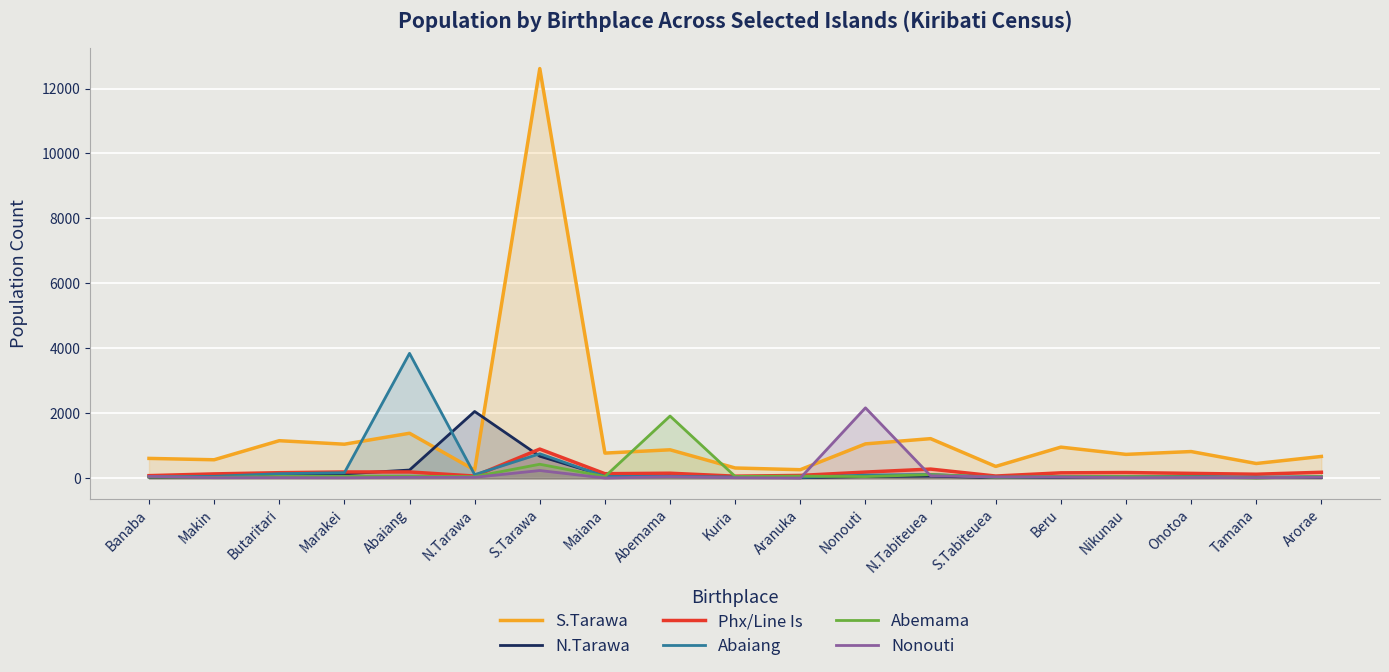

What is the difference between the maximum and minimum values in the Abemama series?

1908